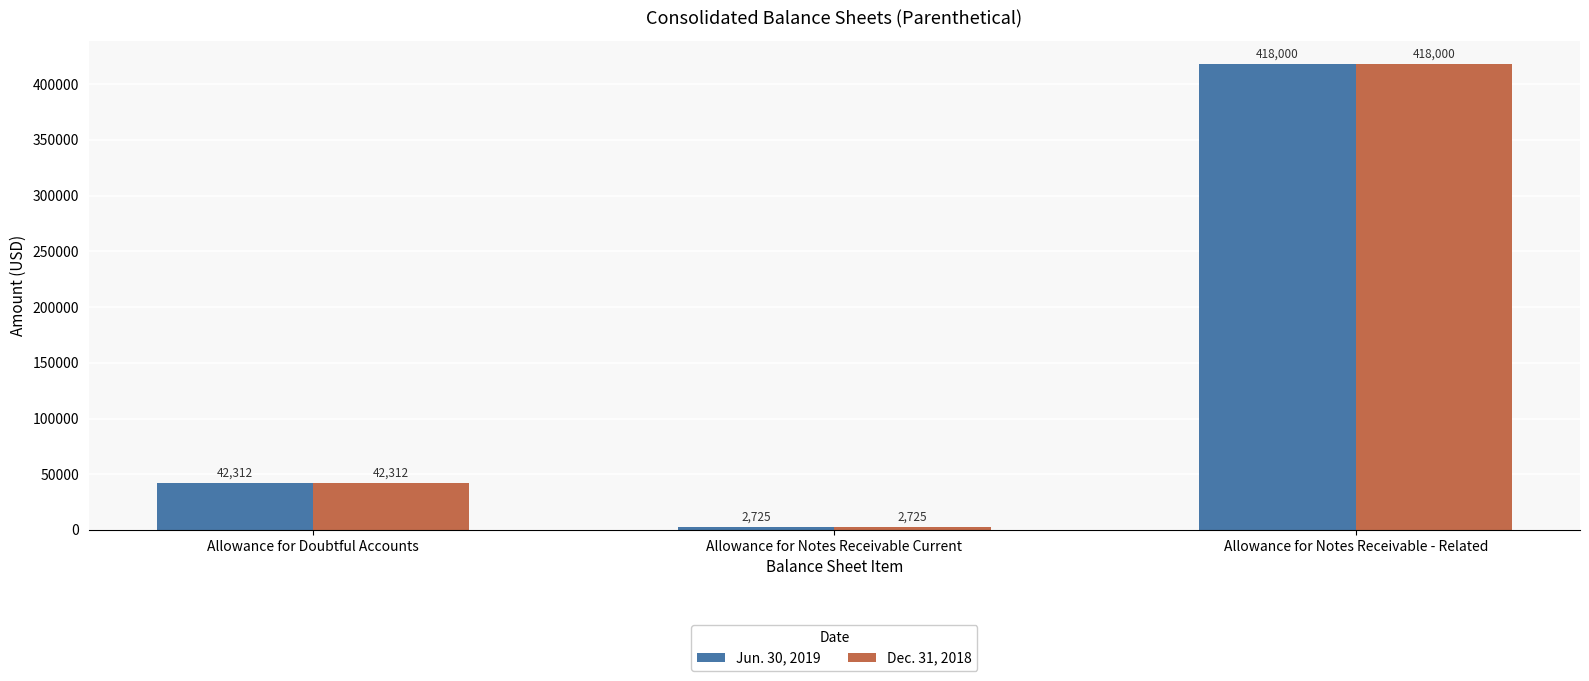

Reading right to left, transcribe all the data shown in this chart.

Jun. 30, 2019: 418000	2725	42312
Dec. 31, 2018: 418000	2725	42312